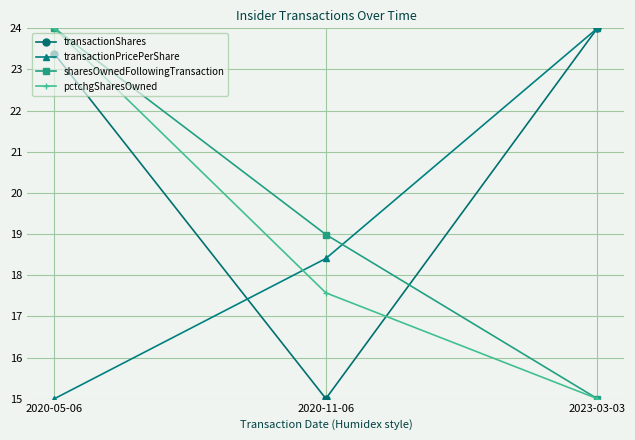

How many values in the transactionShares series exceed 23?

2